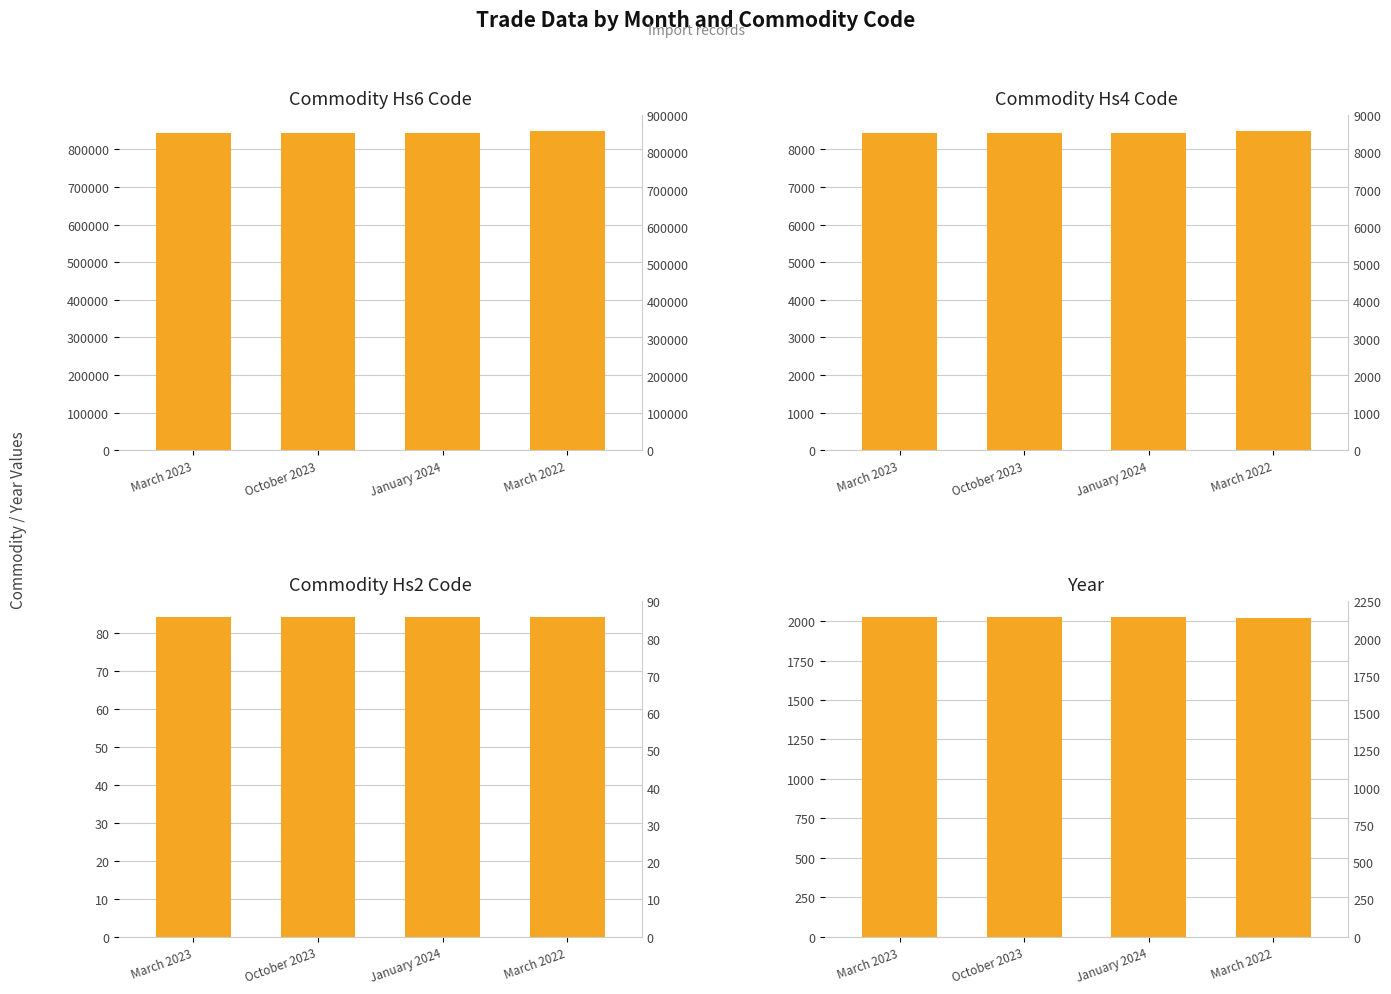

Is it true that Commodity_Hs2Code equals 84 at March 2022?

True